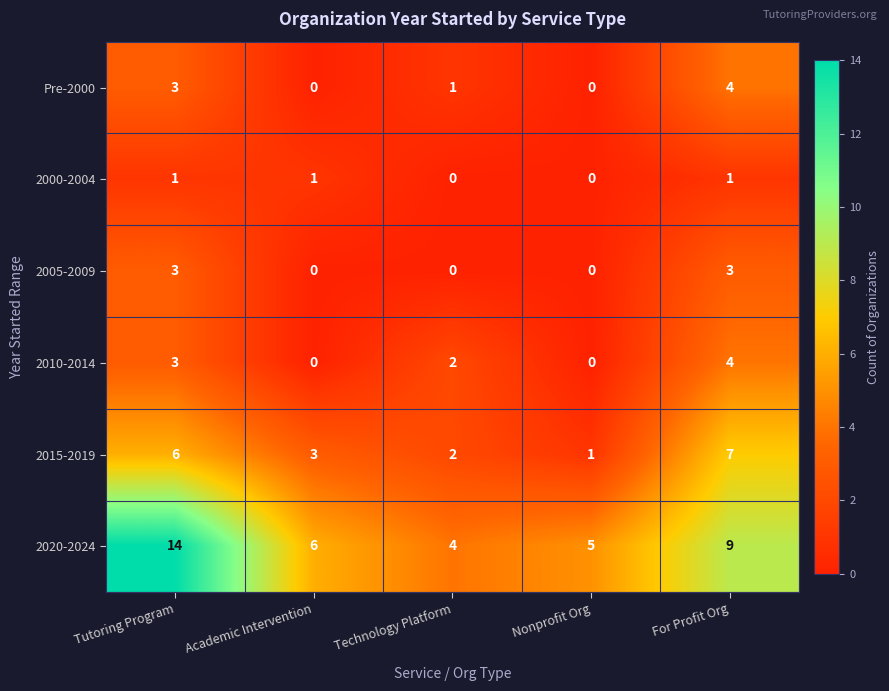

Which label corresponds to the largest value in the chart?

Tutoring Program